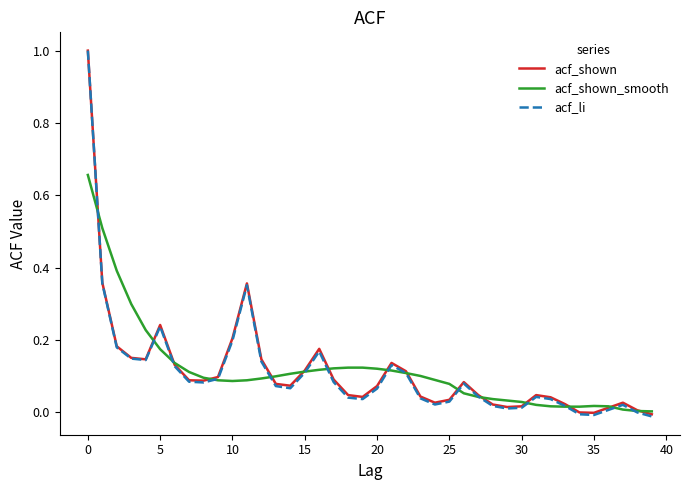

What is the greatest value displayed?

1.0